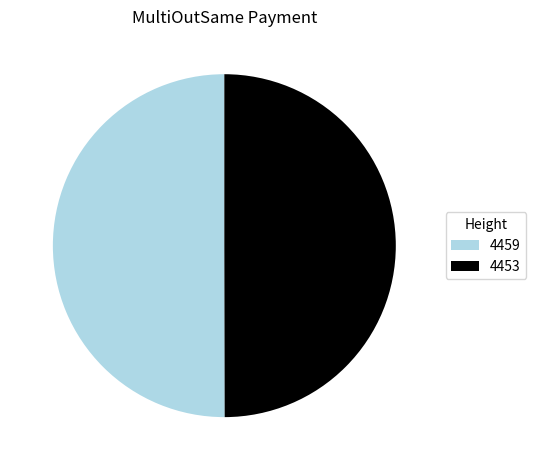

Is the sum of 4459 and 4453 greater than half?

Yes